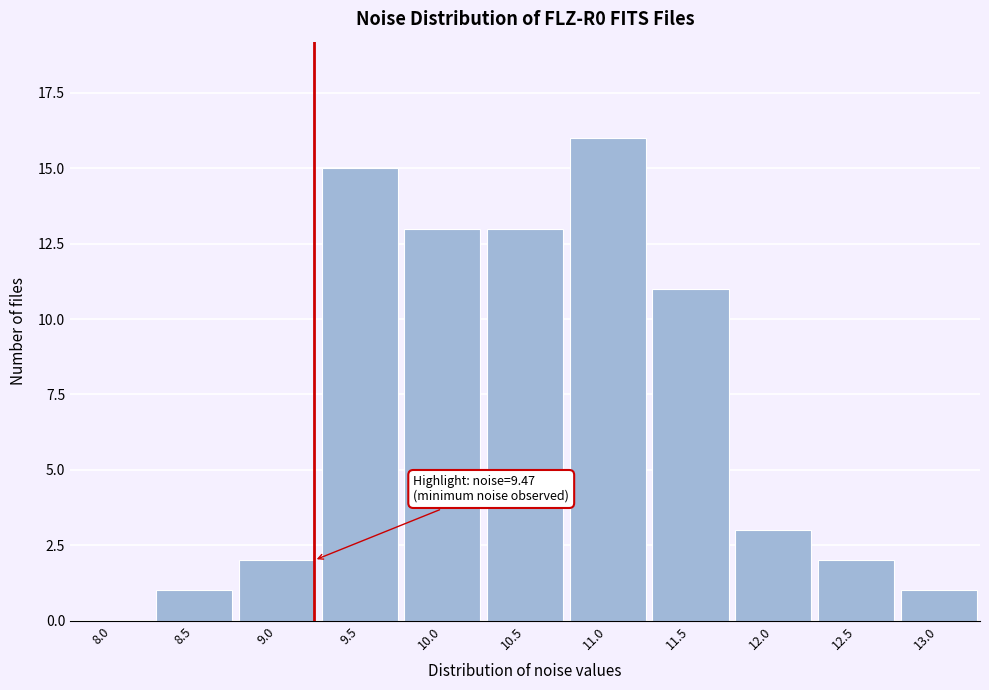

Reading left to right, list all the values displayed in this chart.

8.0=0	8.5=1	9.0=2	9.5=15	10.0=13	10.5=13	11.0=16	11.5=11	12.0=3	12.5=2	13.0=1